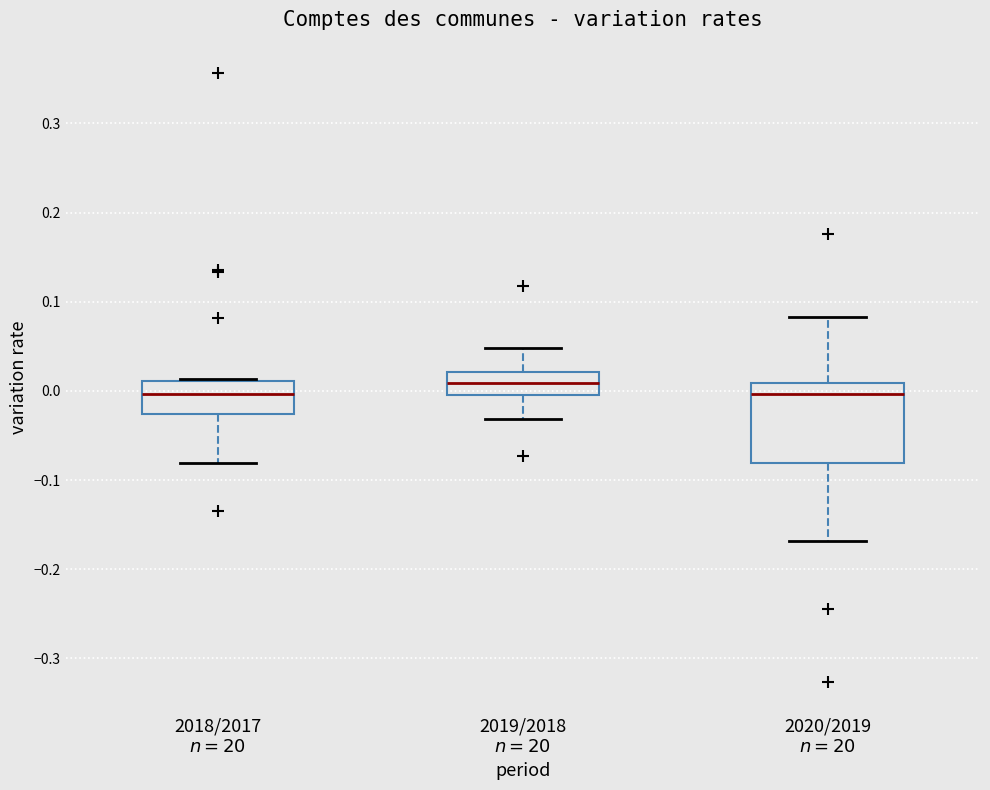

Reading left to right, read every box against the y-axis: the position of its median line, the range the box covers, and the ends of its whiskers. The values are not printed on the chart, so give them approximately, as read against the axis.

2018/2017 $n=20$: median 0.00, box -0.03 to 0.01, whiskers -0.08 to 0.01
2019/2018 $n=20$: median 0.01, box 0.00 to 0.02, whiskers -0.03 to 0.05
2020/2019 $n=20$: median 0.00, box -0.08 to 0.01, whiskers -0.17 to 0.08